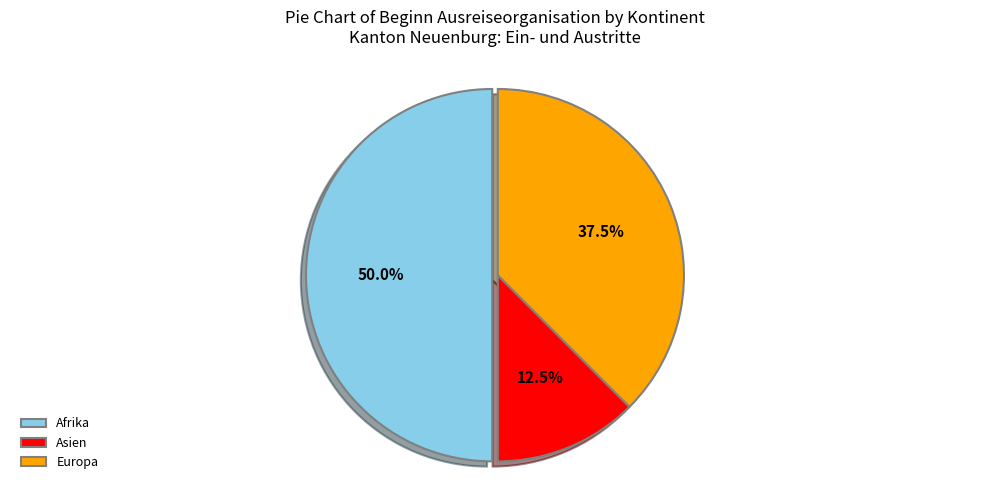

To the nearest percent, what percentage of the pie is Afrika?

50%